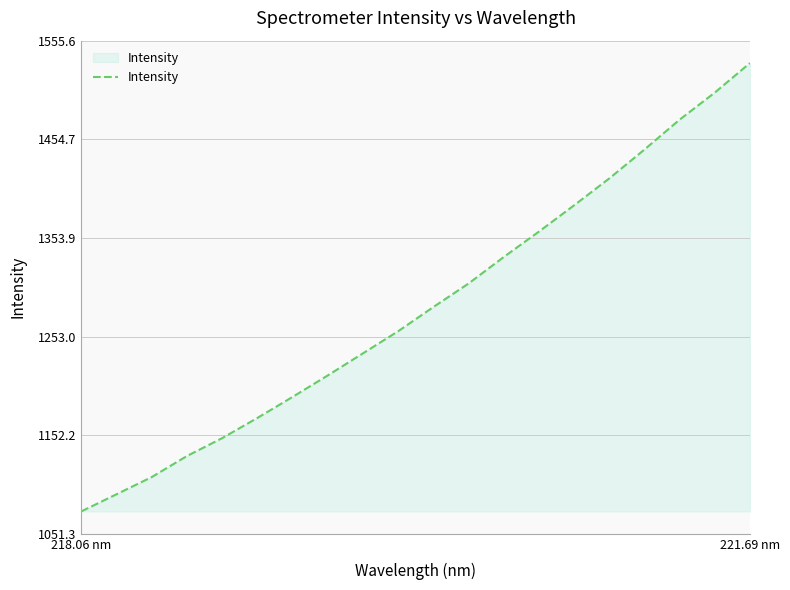

What is the difference between the maximum and minimum values?

458.4